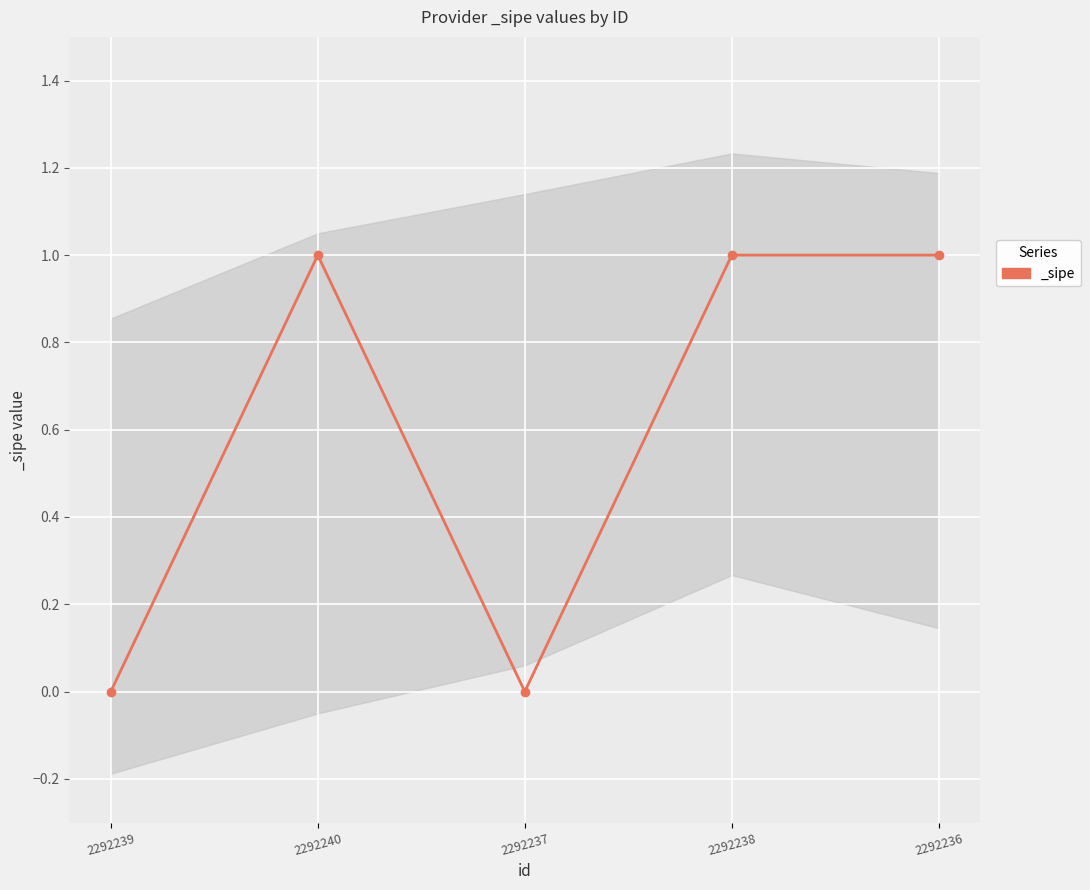

List the labels in order of value, largest first.

2292240, 2292238, 2292236, 2292239, 2292237